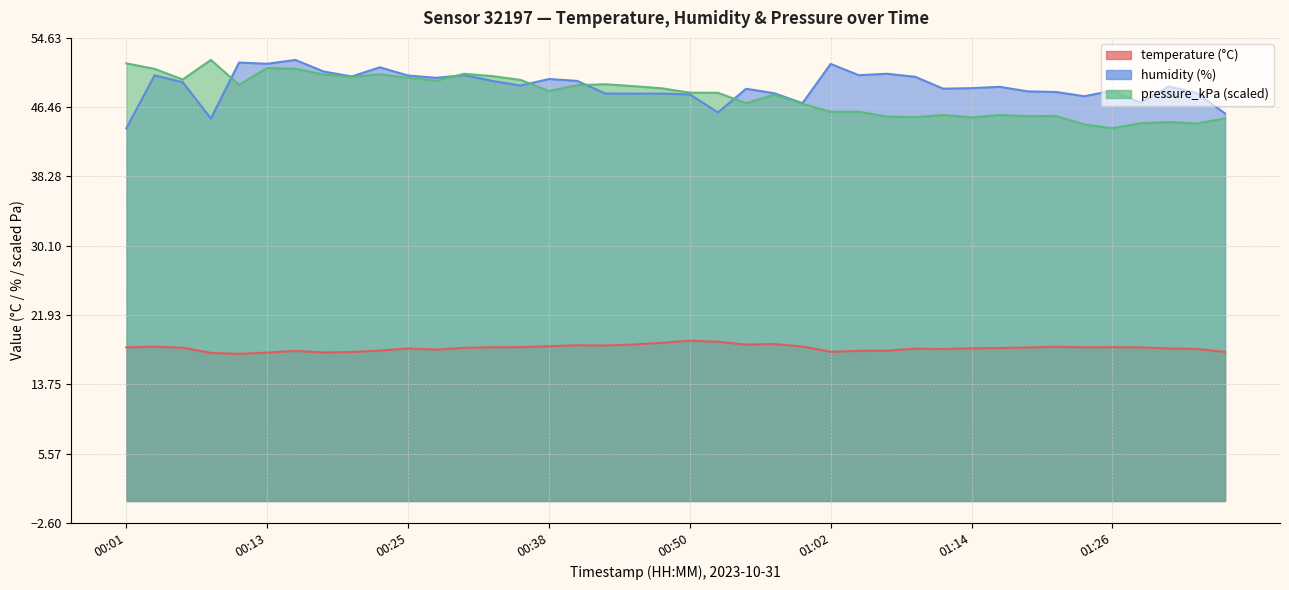

Rank the series by their maximum value, from highest to lowest.

humidity, pressure_kPa, temperature